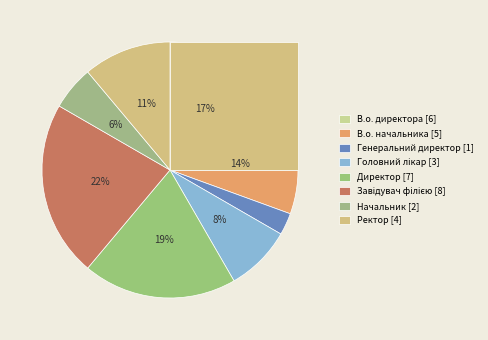

Do Ректор and Завідувач філією together represent more than half of the pie?

No